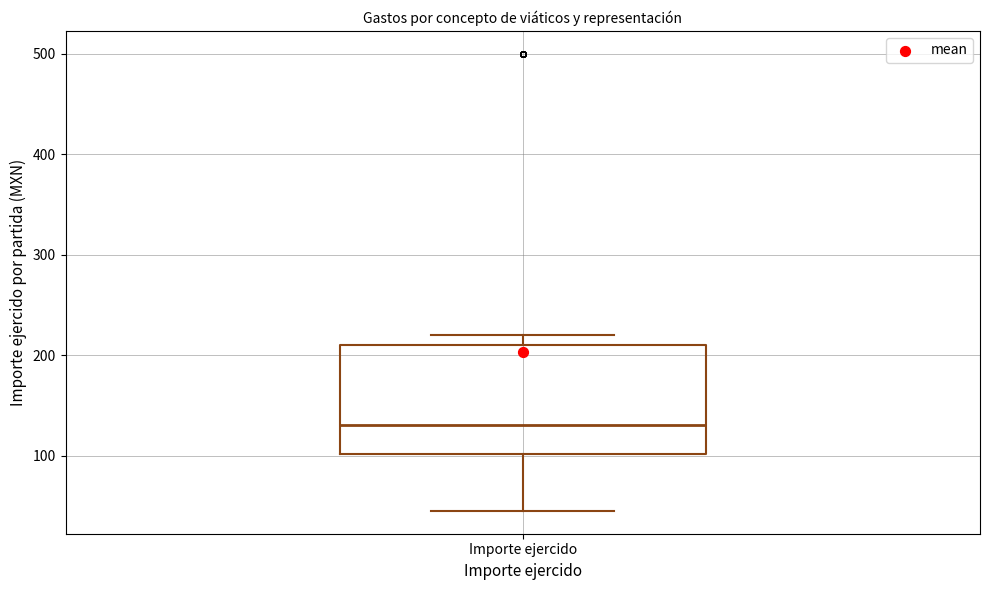

Read this box plot against the y-axis: the position of the median line, the range covered by the box, and the ends of both whiskers. The values are not printed on the chart, so give them approximately, as read against the axis.

median 130, box 100 to 210, whiskers 50 to 220